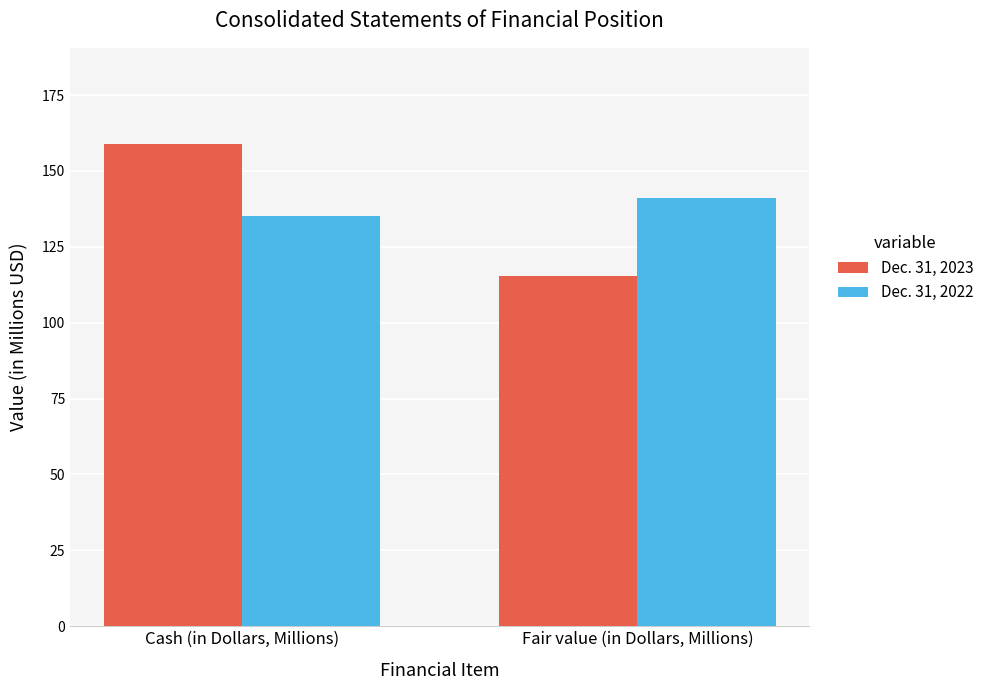

What is the approximate value of Dec. 31, 2023 at Fair value (in Dollars, Millions)?

115.5